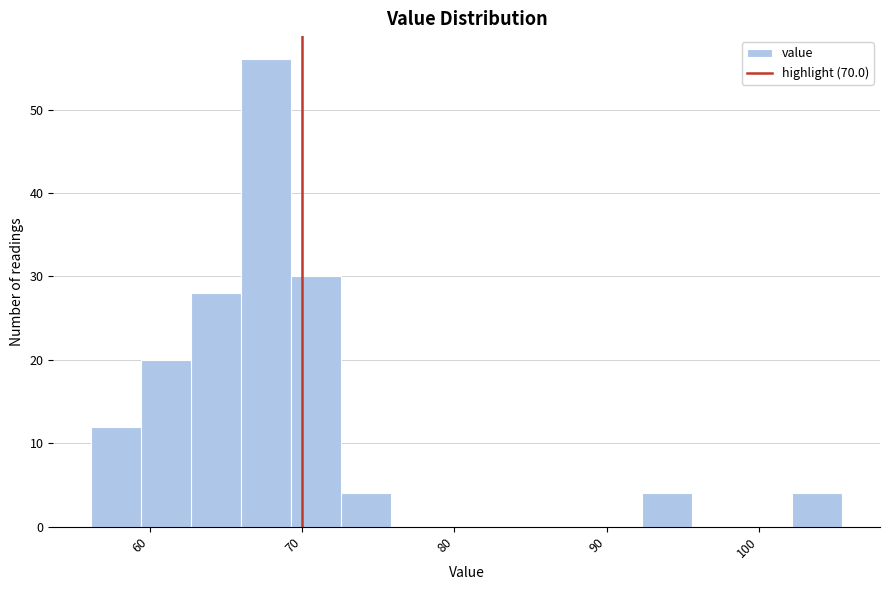

Read against the x-axis, roughly where is the centre of the tallest bar?

68